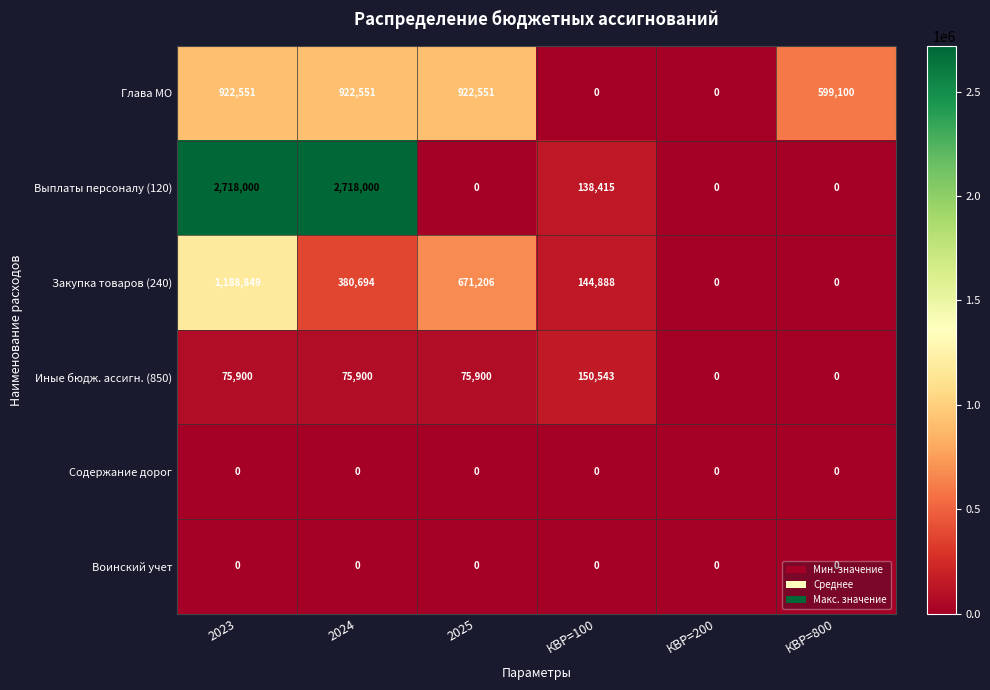

What is the maximum value shown in the chart?

2718000